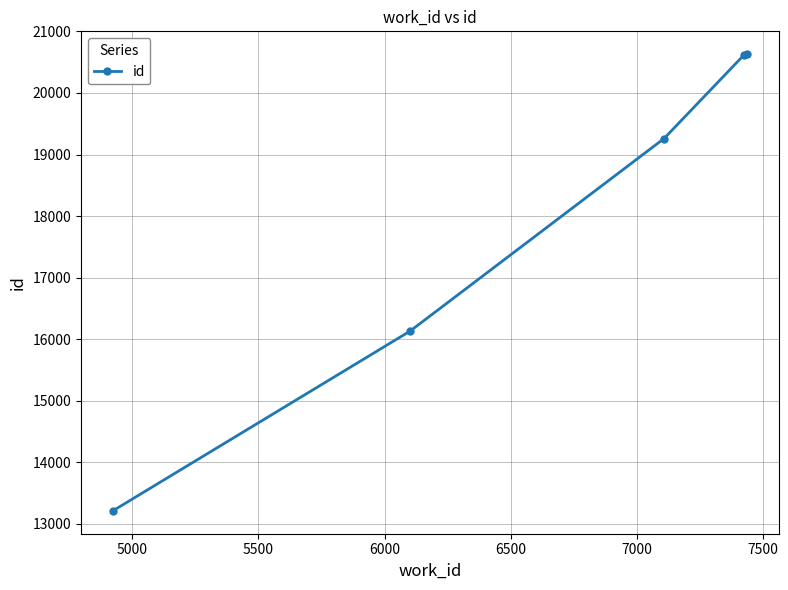

What is the value of the 4th point from the left?

20615